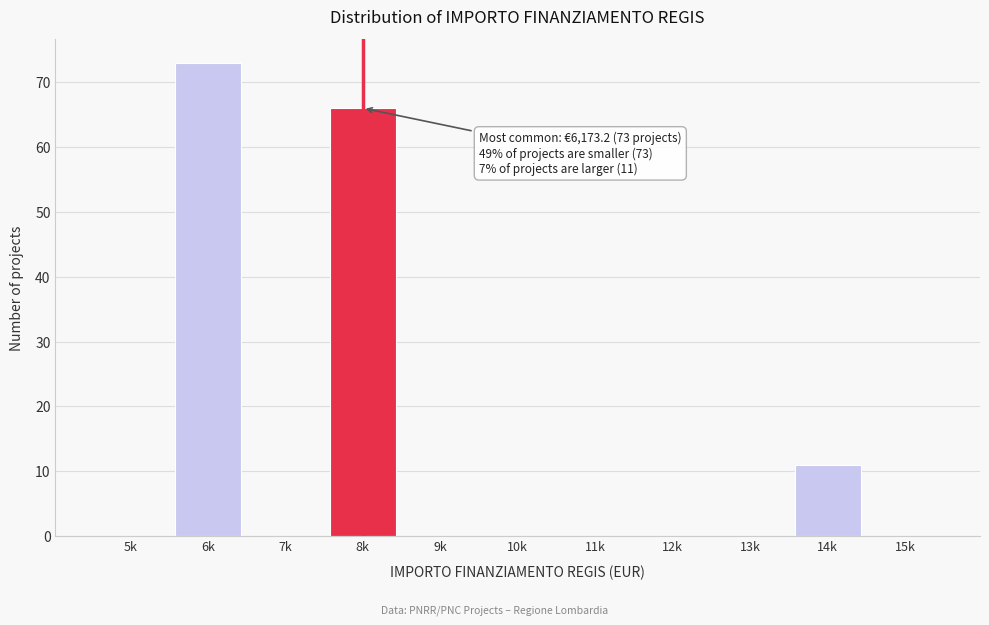

Reading left to right, extract all data points from this chart.

5k=0	6k=73	7k=0	8k=66	9k=0	10k=0	11k=0	12k=0	13k=0	14k=11	15k=0